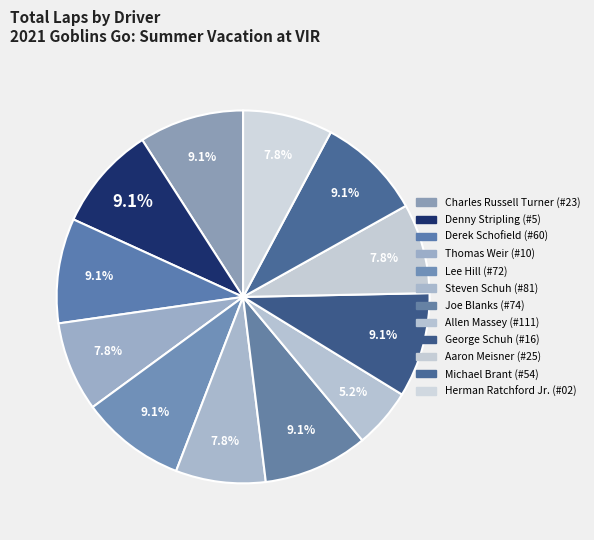

Is there any slice that represents more than half of the pie?

No